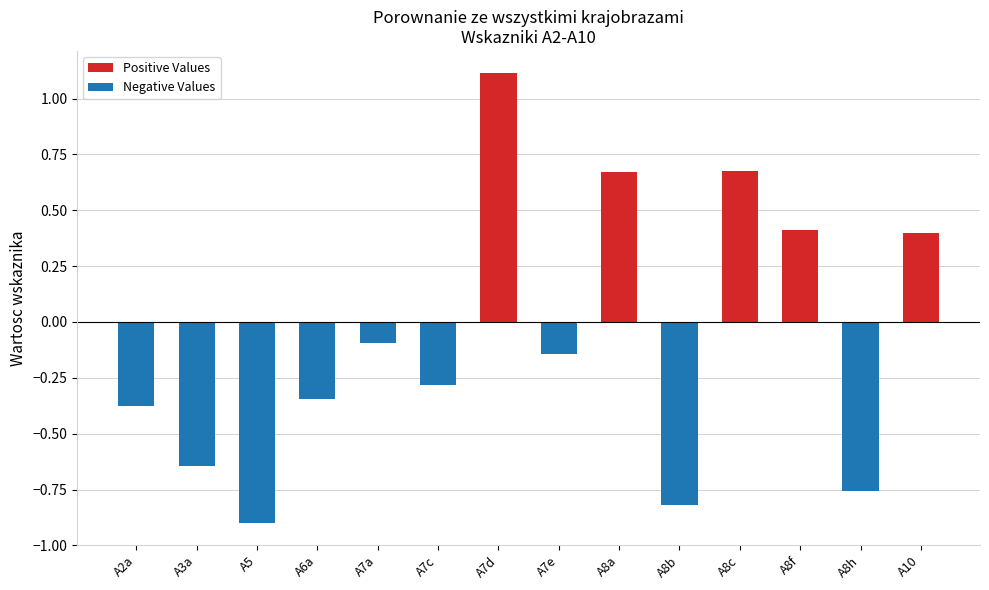

What is the label of the 7th bar from the left?

A7d